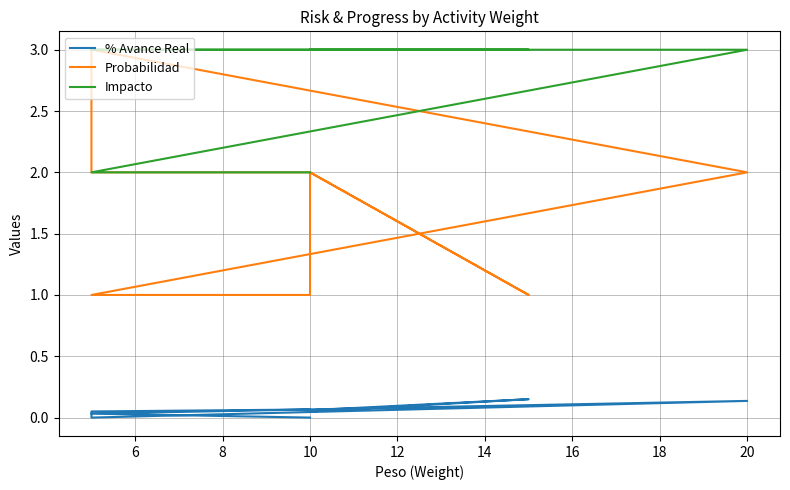

What are all the series names shown in the legend?

% Avance Real, Probabilidad, Impacto